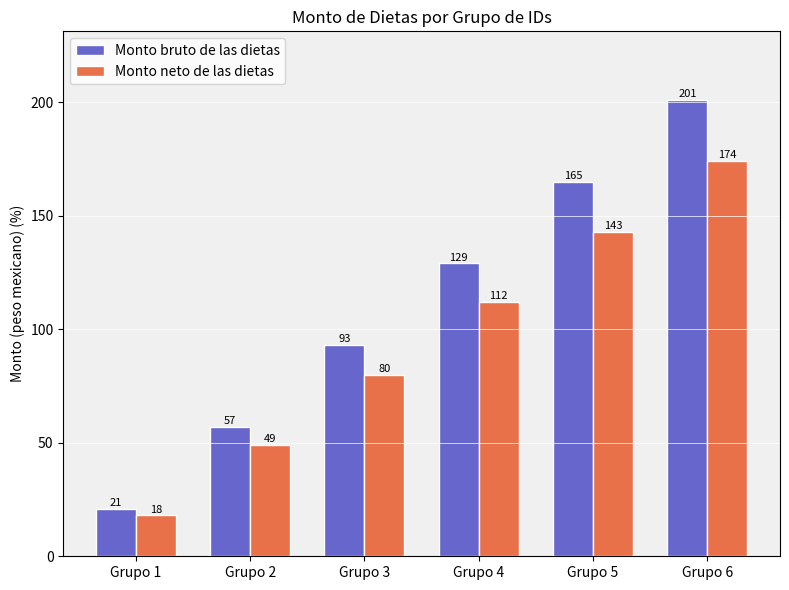

Reading left to right, extract all data points from this chart.

Monto bruto de las dietas: 21	57	93	129	165	201
Monto neto de las dietas: 18	49	80	112	143	174